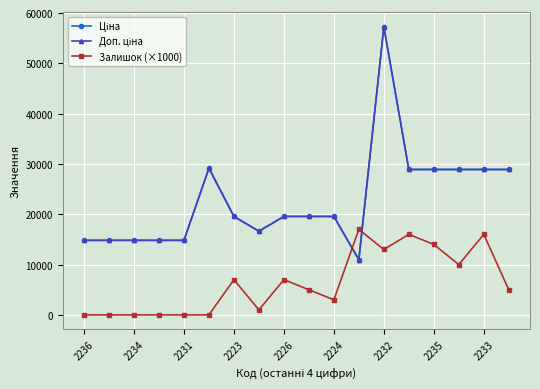

Does the chart have visible grid lines?

Yes